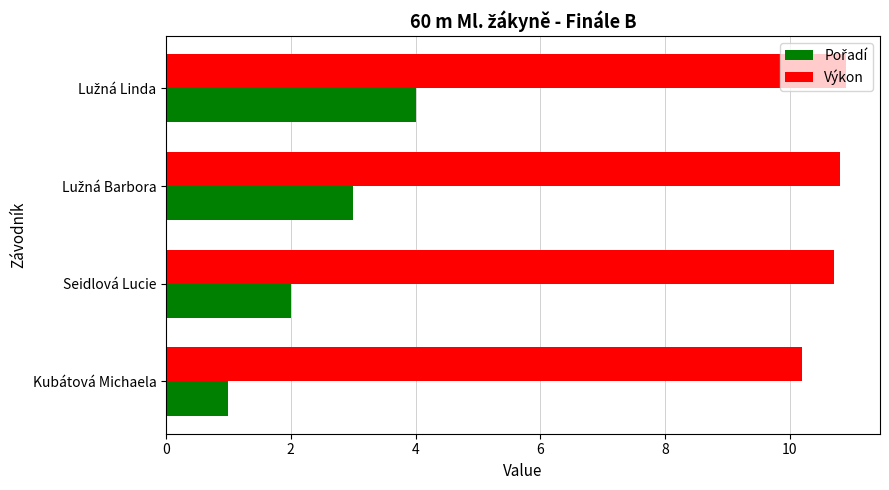

At how many categories does at least one series exceed 6?

4